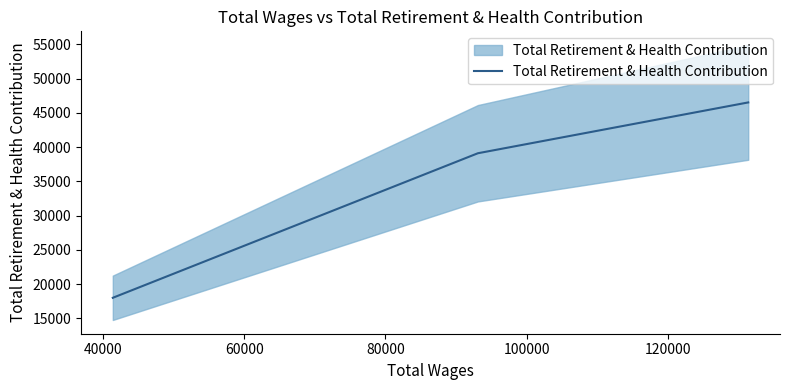

The chart shows a value of 6301 at 20000. True or false?

False